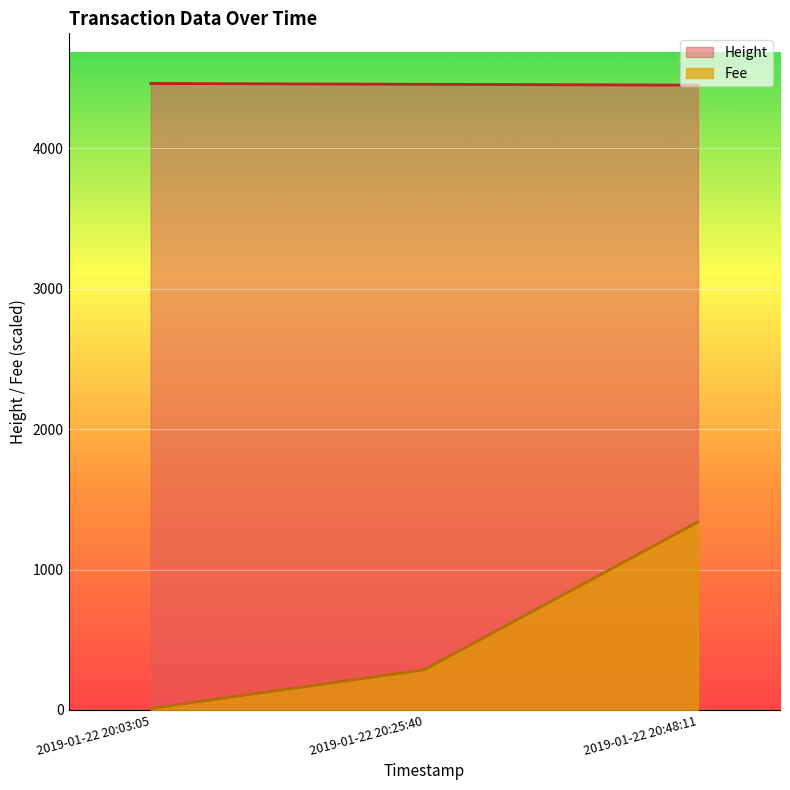

Count the number of categories in the chart.

3